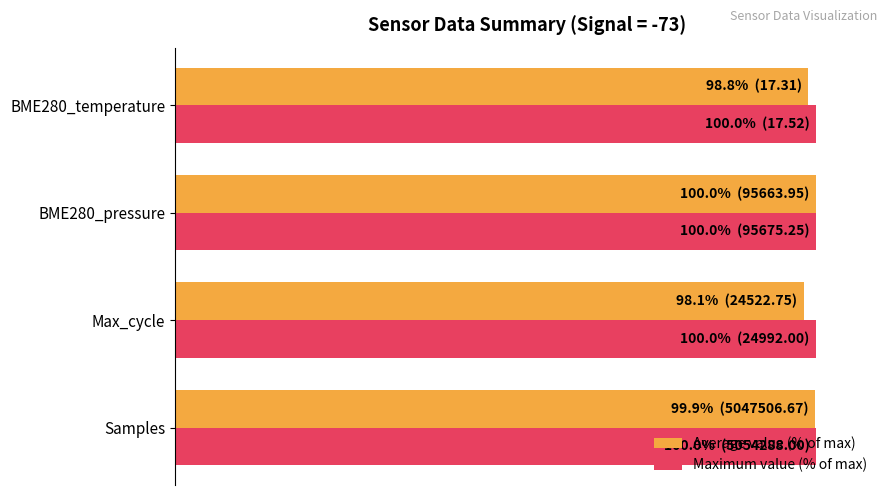

What are all the series names shown in the legend?

Average value (% of max), Maximum value (% of max)